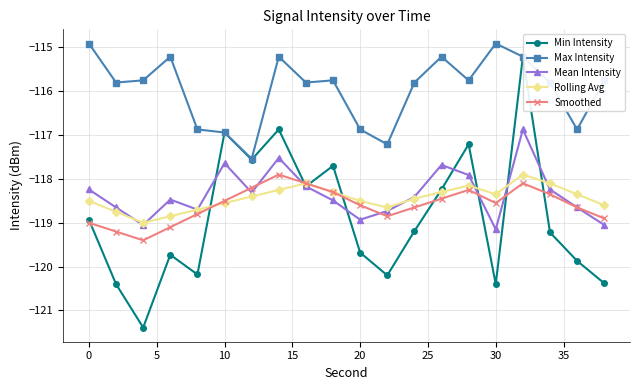

How many categories are shown in the chart?

20